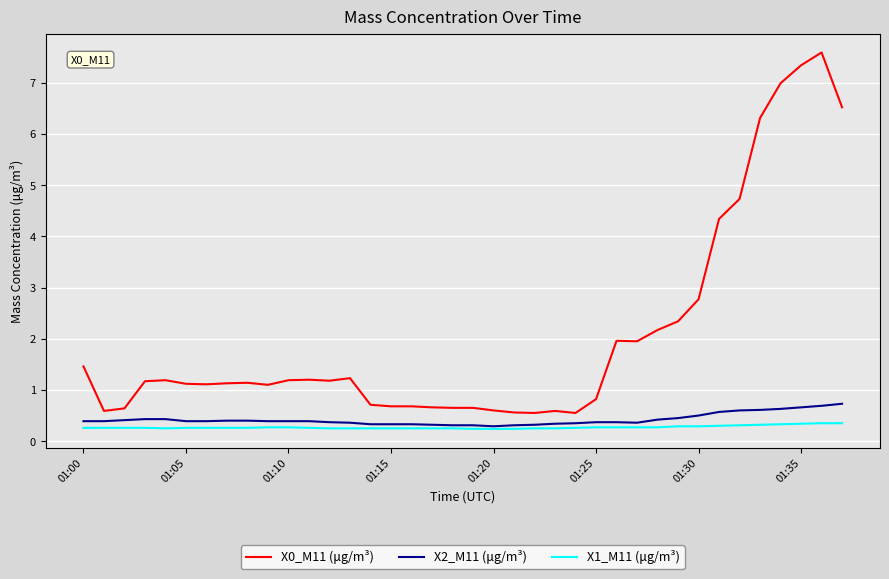

What is the highest value of the X2_M11 (μg/m³) series?

0.7